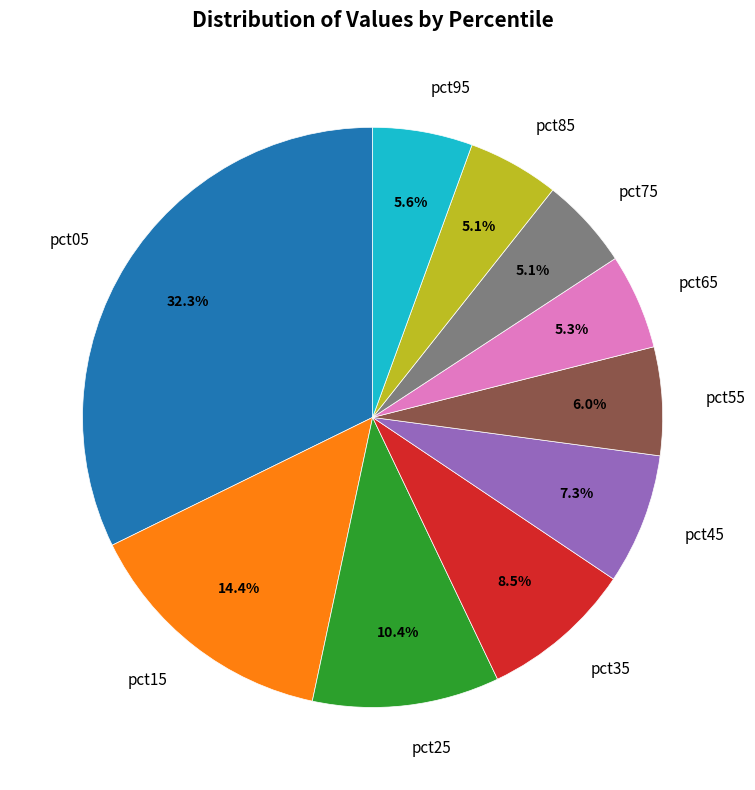

Which slice is the largest?

pct05